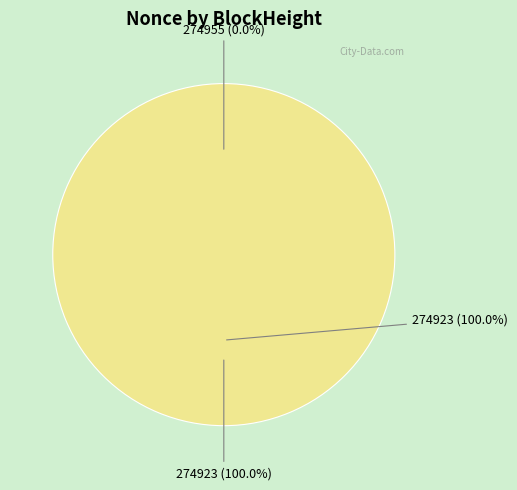

To the nearest percent, what is the difference between the largest and smallest slice percentages?

100%